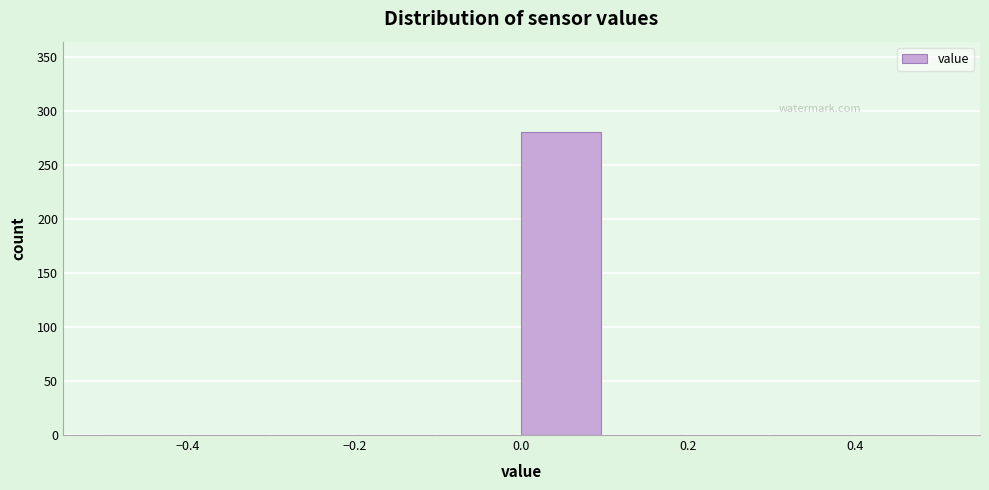

Which range on the x-axis has the tallest bar?

0.0 to 0.1